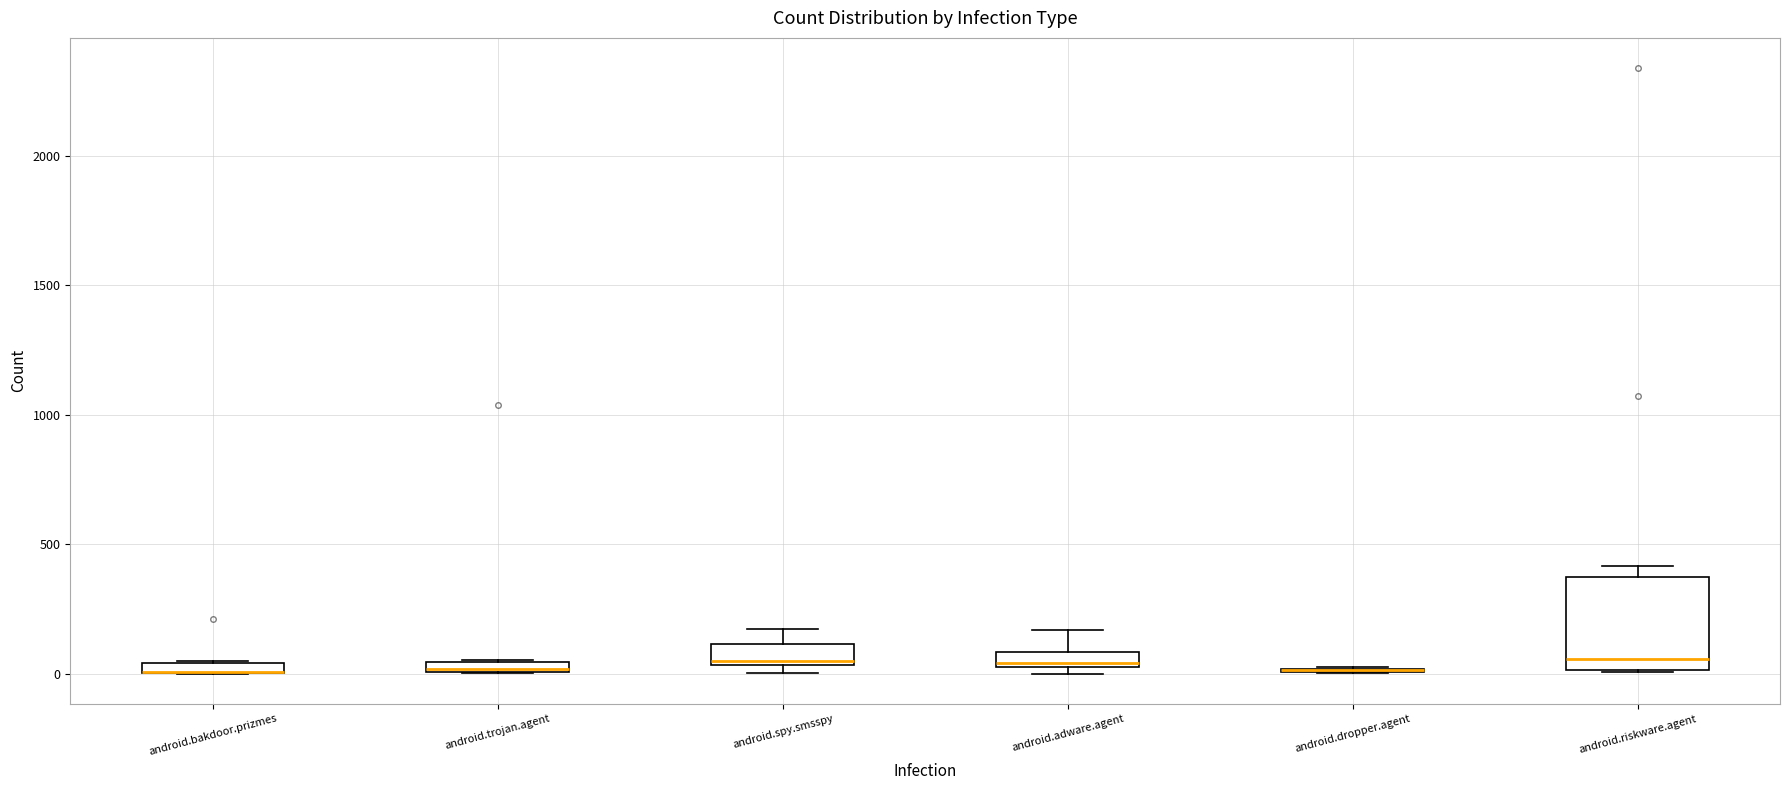

Comparing the boxes themselves (not the whiskers), which one is the tallest?

android.riskware.agent